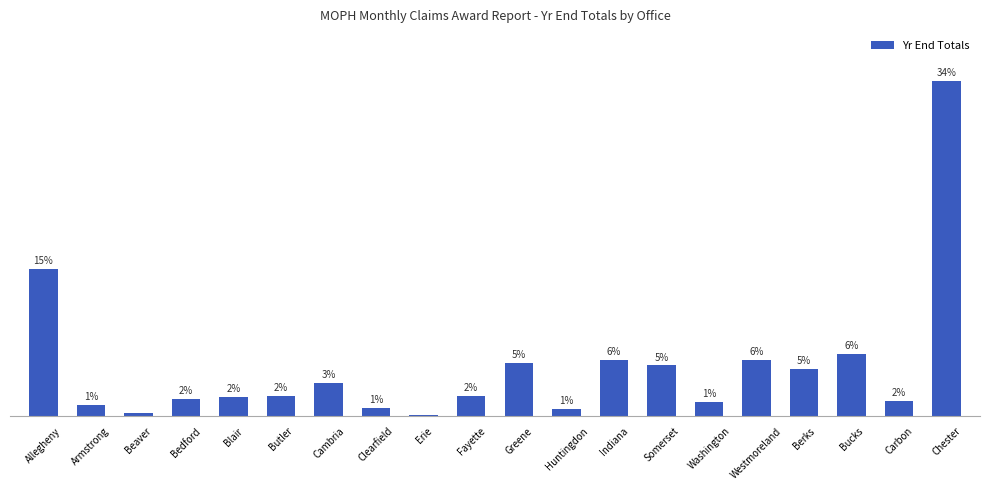

Is it true that the value at Erie is 0.1?

True